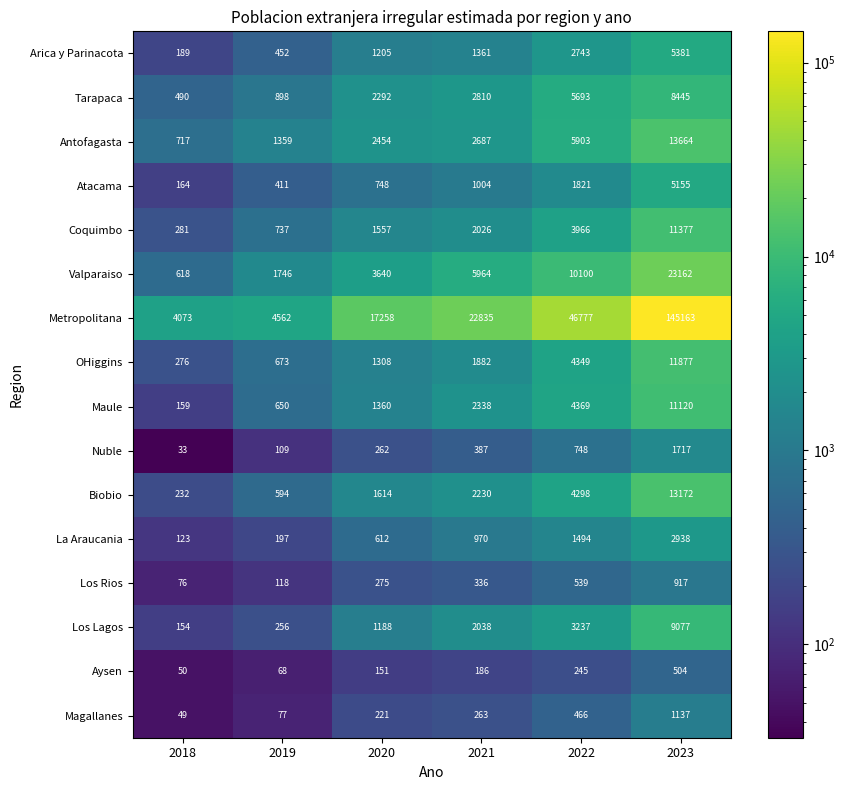

Read the Valparaiso value at 2022.

10100